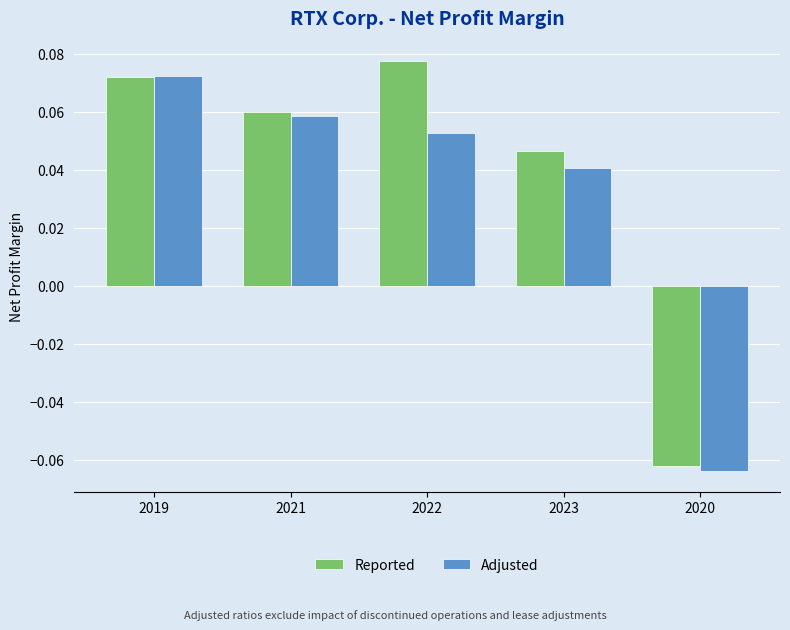

How many bars are there in total?

10